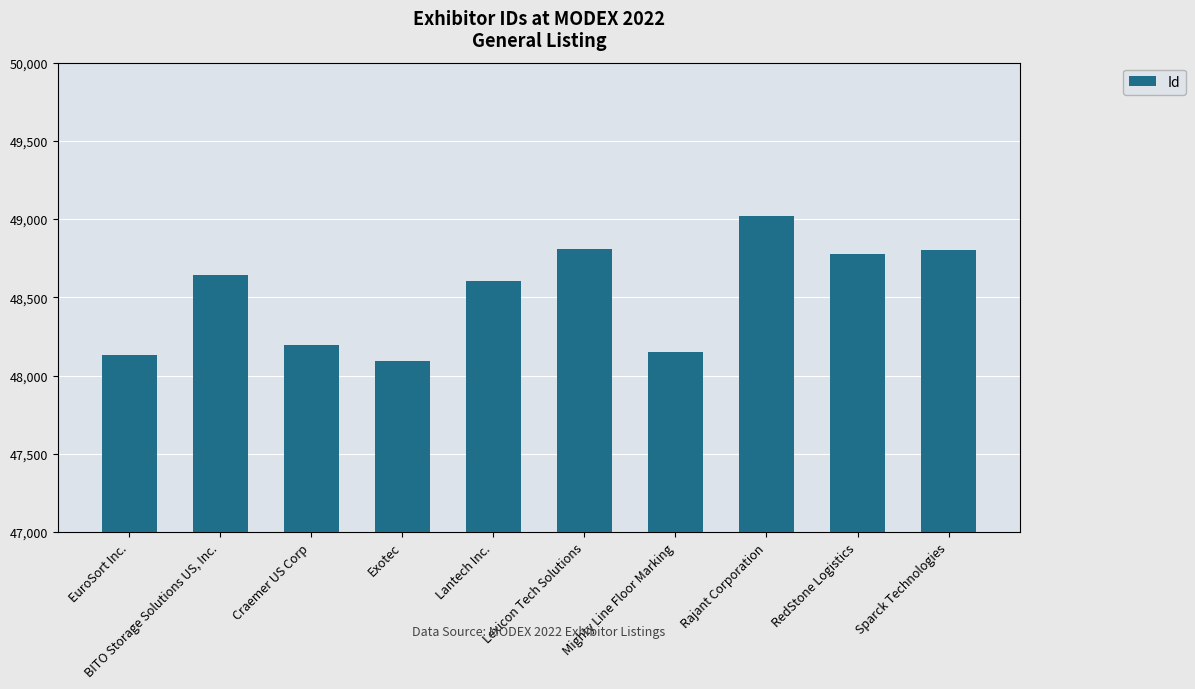

How many bars are there in total?

10